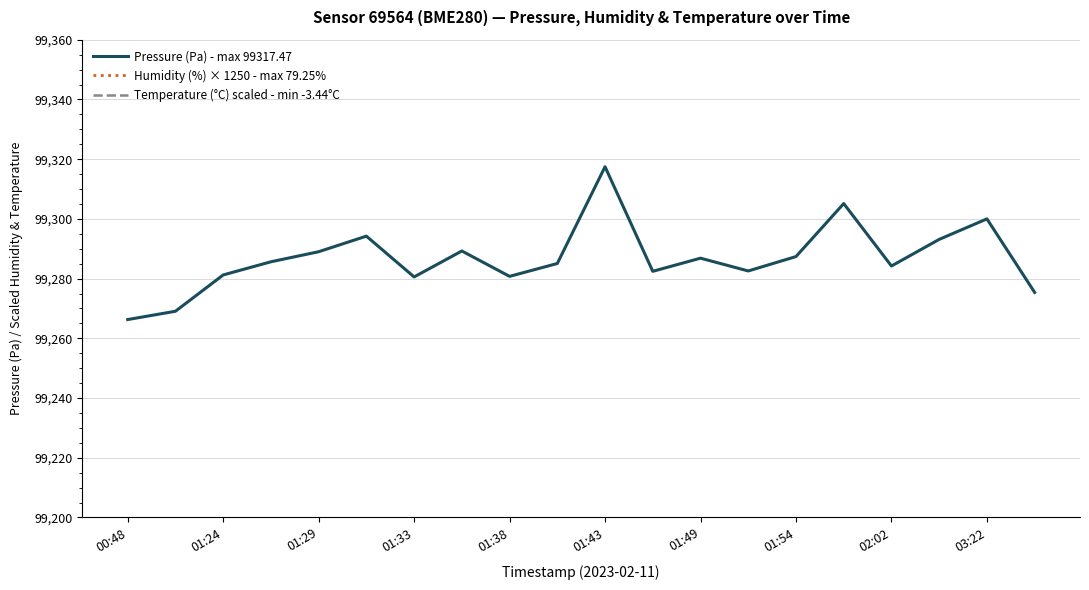

What is the sum of all Temperature (°C) scaled - min -3.44°C values?

2018411.8